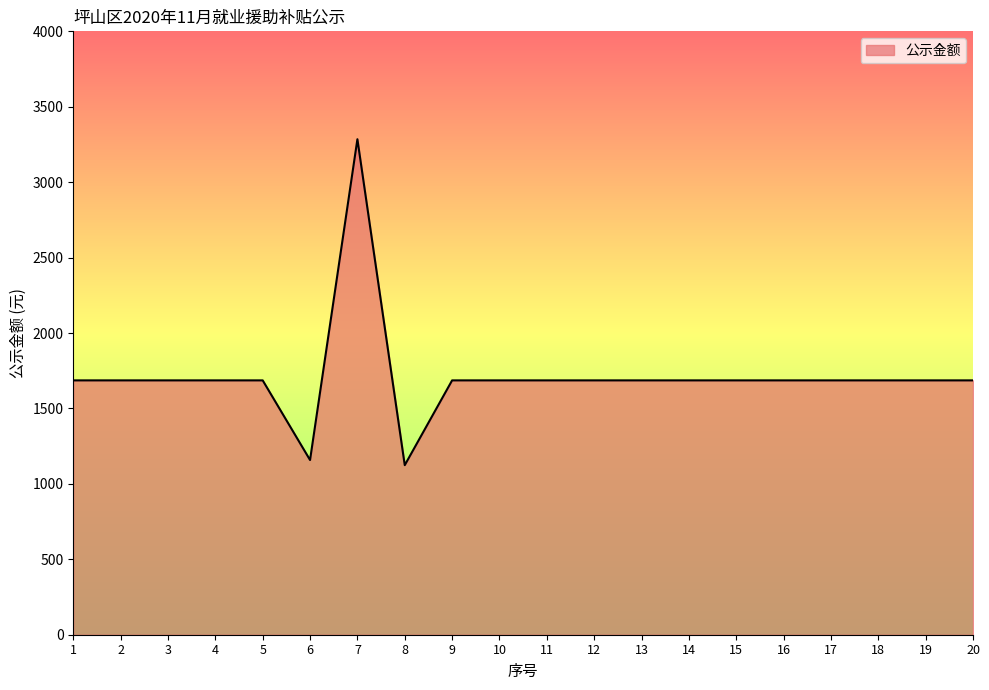

Reading left to right, what are all the values shown in this chart?

1=1686.1	2=1686.1	3=1686.1	4=1686.1	5=1686.1	6=1158.2	7=3284.7	8=1124.1	9=1686.1	10=1686.1	11=1686.1	12=1686.1	13=1686.1	14=1686.1	15=1686.1	16=1686.1	17=1686.1	18=1686.1	19=1686.1	20=1686.1